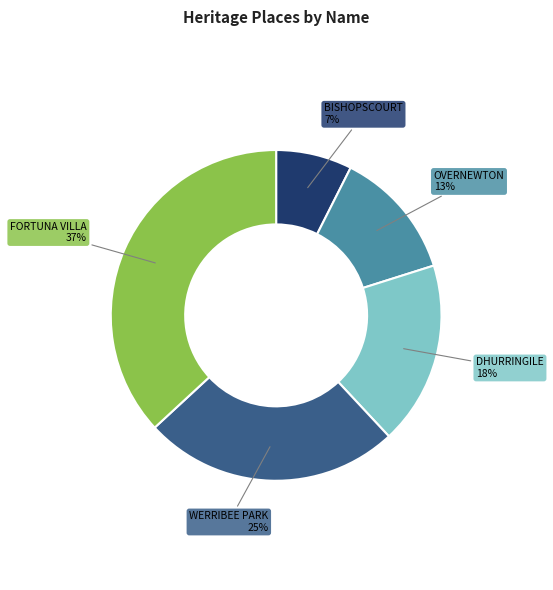

To the nearest percent, what is the average slice percentage?

20%